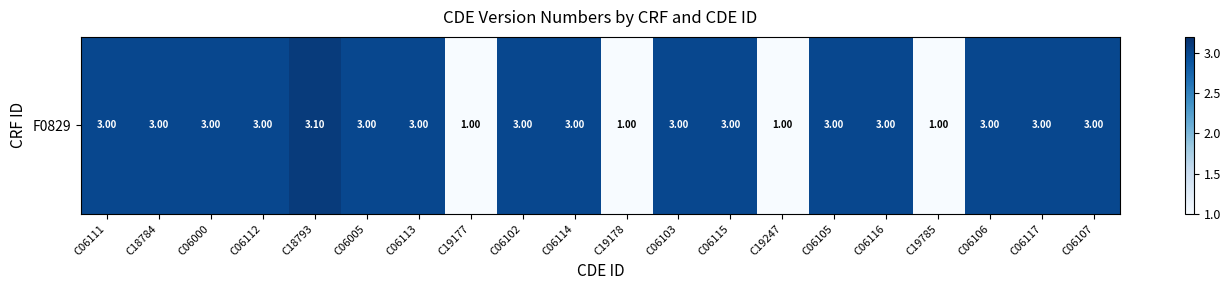

What is the difference between the values at C06103 and C18793?

0.1